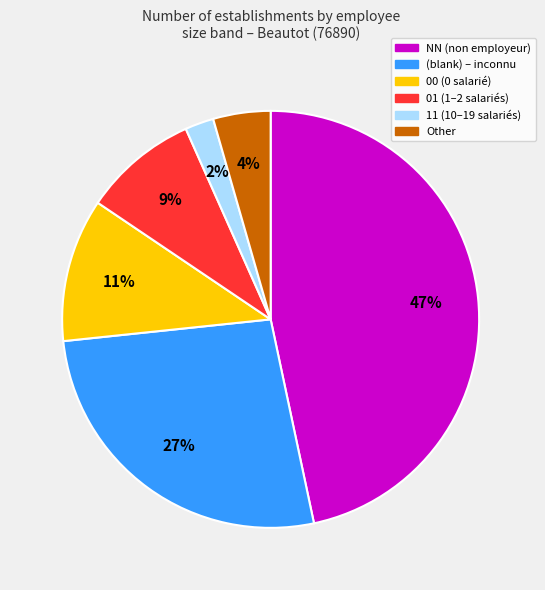

To the nearest percent, what is the average slice percentage?

17%